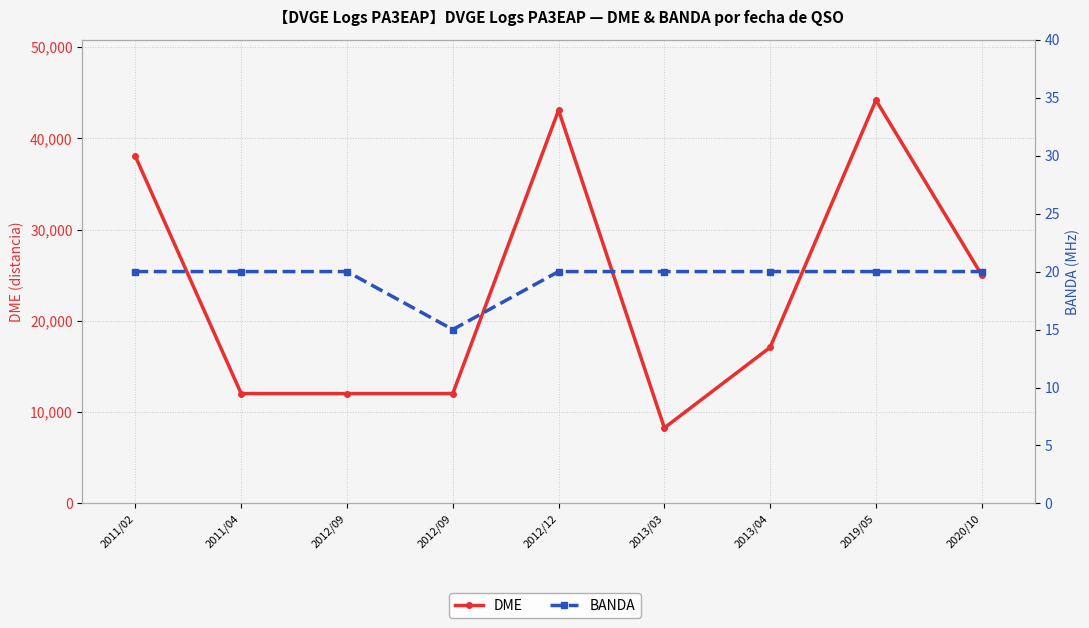

Between 2011/02 and 2013/03, which is larger?

2011/02